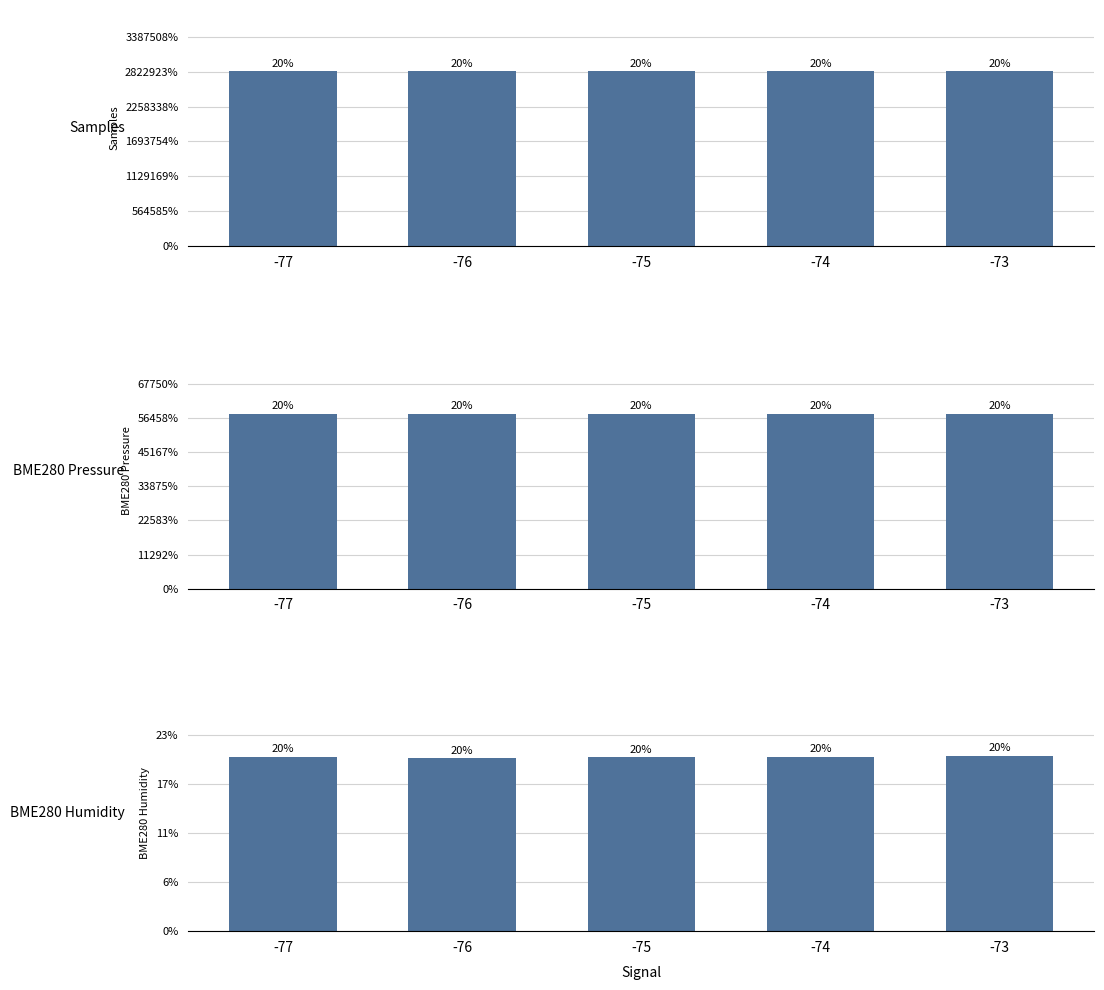

How many groups of bars are there?

5